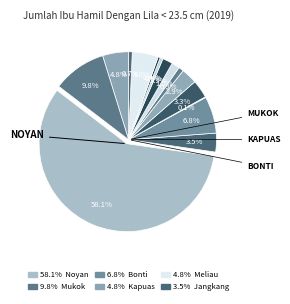

Which category has the smallest portion of the pie?

Beduai